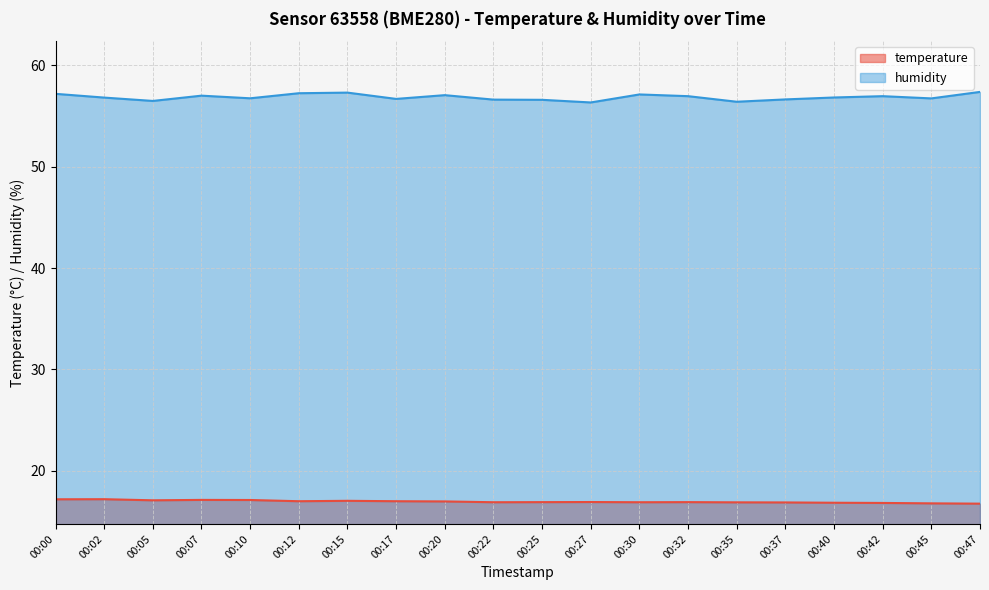

Reading right to left, what are all the values shown in this chart?

temperature: 16.8	16.8	16.8	16.9	16.9	16.9	16.9	16.9	16.9	16.9	16.9	17.0	17.0	17.1	17.0	17.1	17.1	17.1	17.2	17.2
humidity: 57.4	56.7	56.9	56.8	56.6	56.4	56.9	57.1	56.3	56.6	56.6	57.0	56.7	57.3	57.2	56.7	57.0	56.5	56.8	57.2